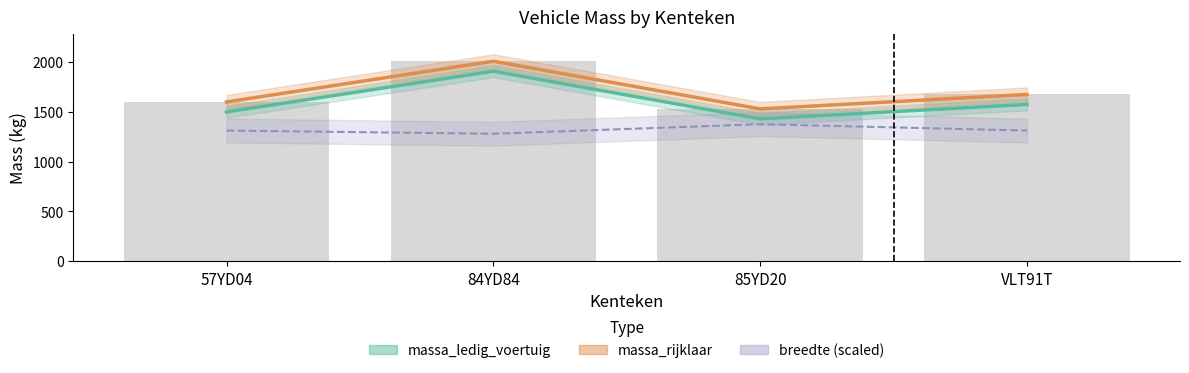

Reading left to right, list all the values displayed in this chart.

massa_ledig_voertuig: 57YD04=1500	84YD84=1909	85YD20=1430	VLT91T=1575
massa_rijklaar: 57YD04=1600	84YD84=2009	85YD20=1530	VLT91T=1675
breedte (scaled): 57YD04=1312	84YD84=1280	85YD20=1376	VLT91T=1312